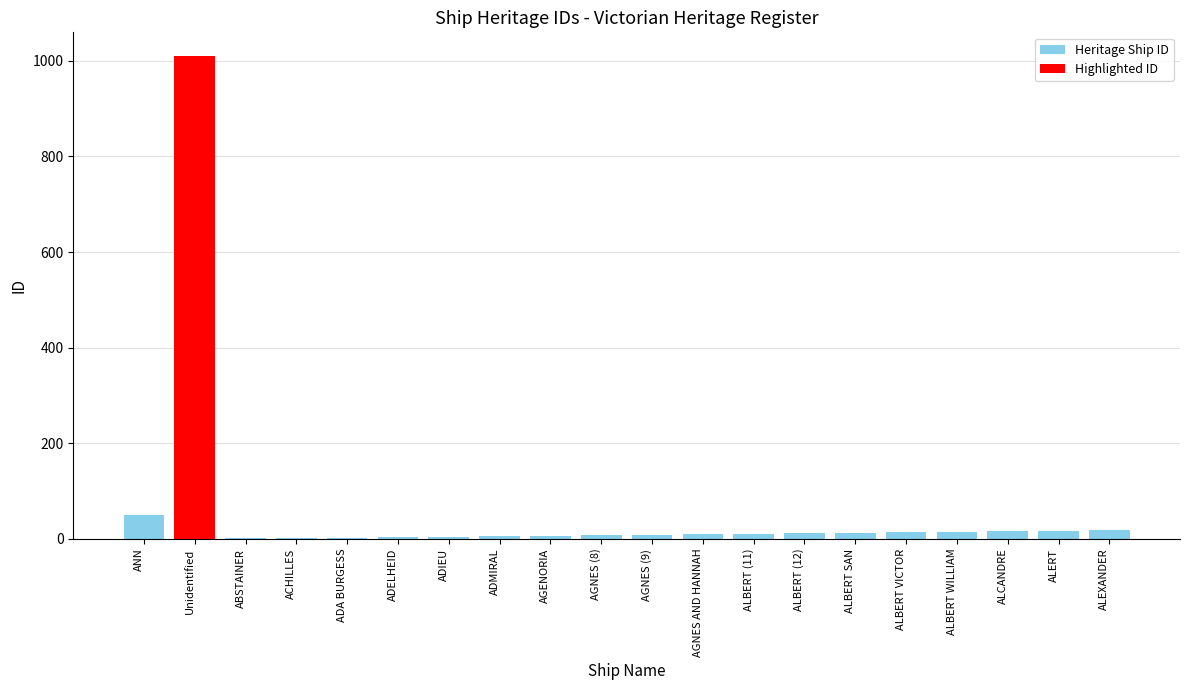

How many values are below 10?

9